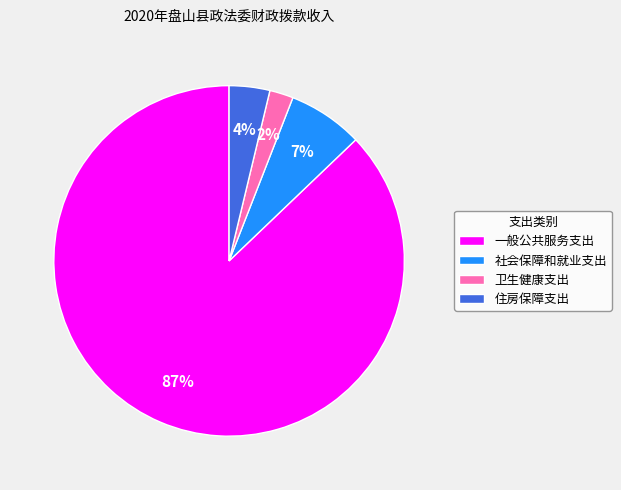

Which has a higher value, 一般公共服务支出 or 卫生健康支出?

一般公共服务支出